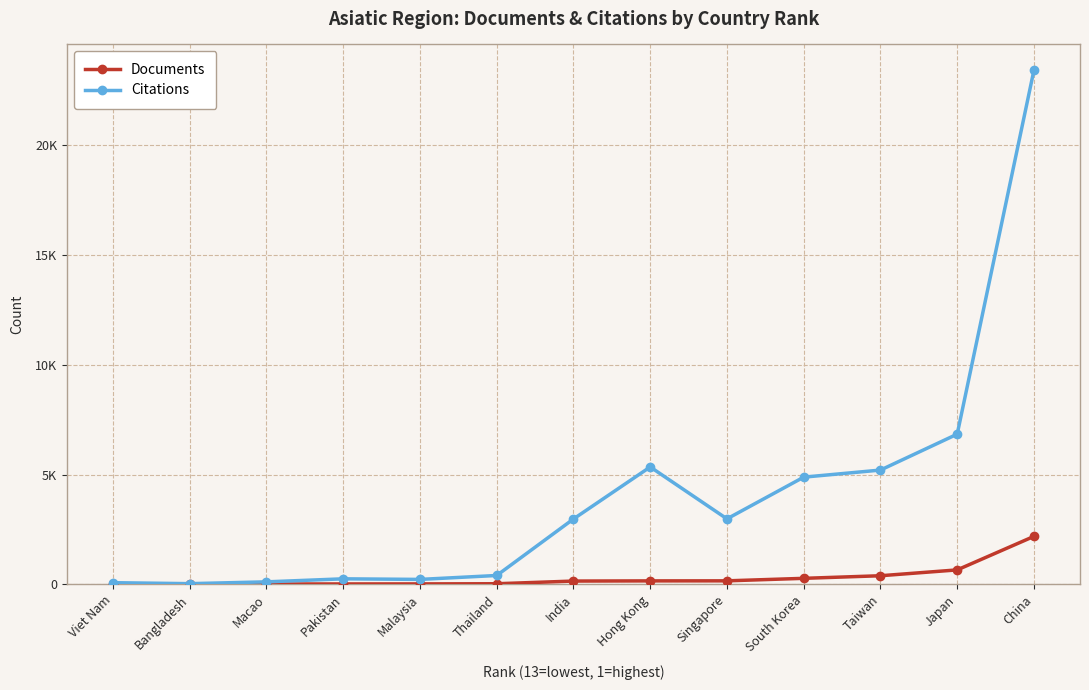

Does the chart have visible grid lines?

Yes